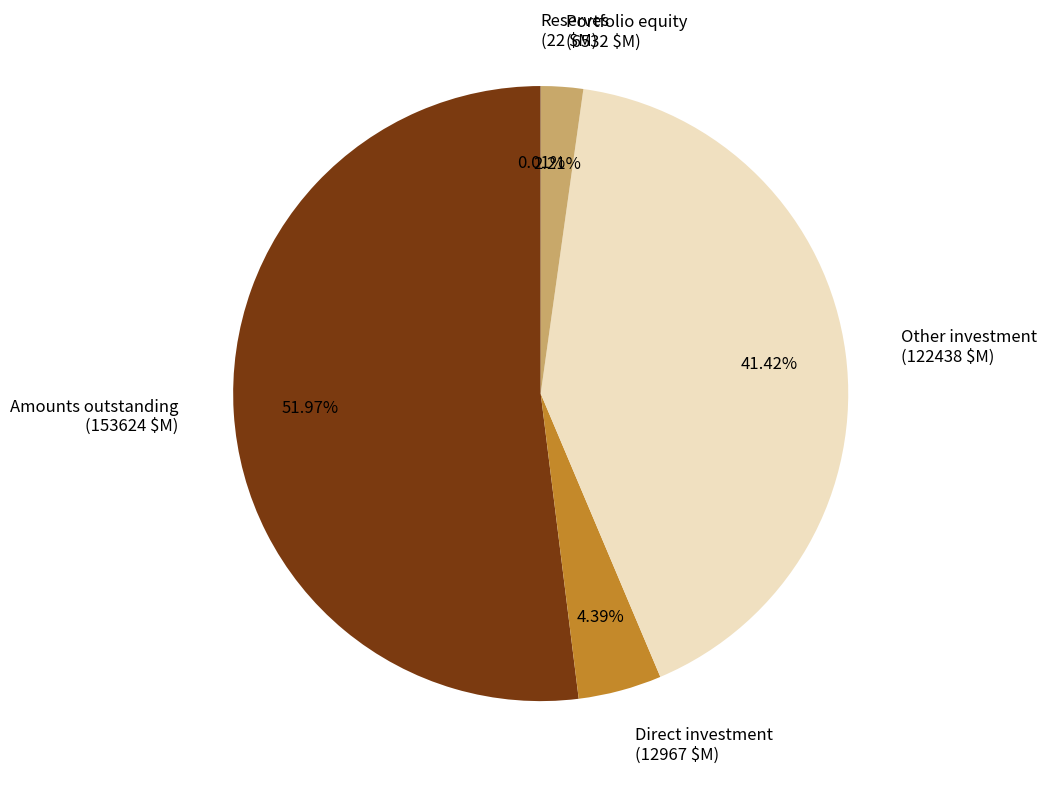

Which slice represents more than half of the pie?

Amounts outstanding (153624 $M)